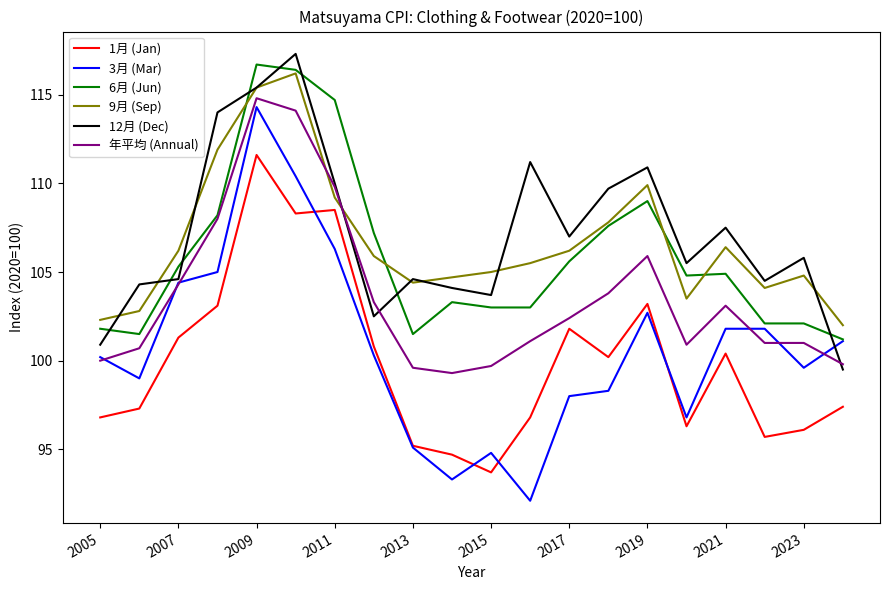

True or false: 3月 (Mar) has more than 1 points higher than both neighbors.

True